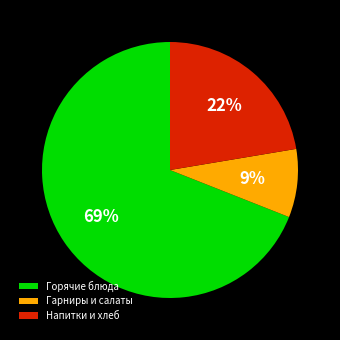

Between Горячие блюда and Гарниры и салаты, which is larger?

Горячие блюда